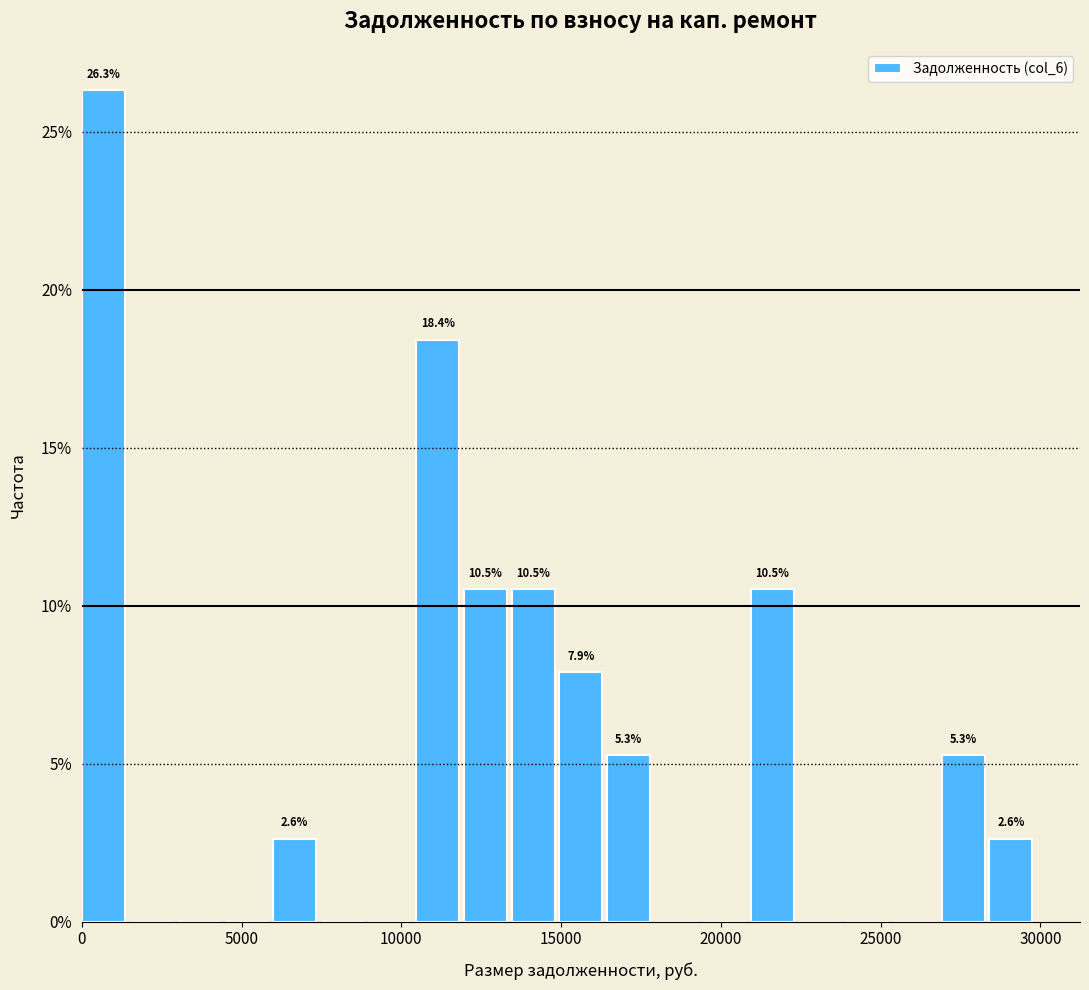

Around what value on the x-axis is the tallest bar? Give the approximate position of its centre, as read against the axis.

500